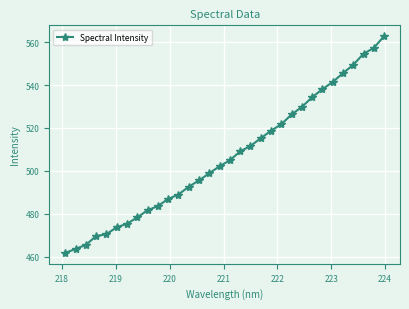

What is the value of the 30th point from the left?

554.6